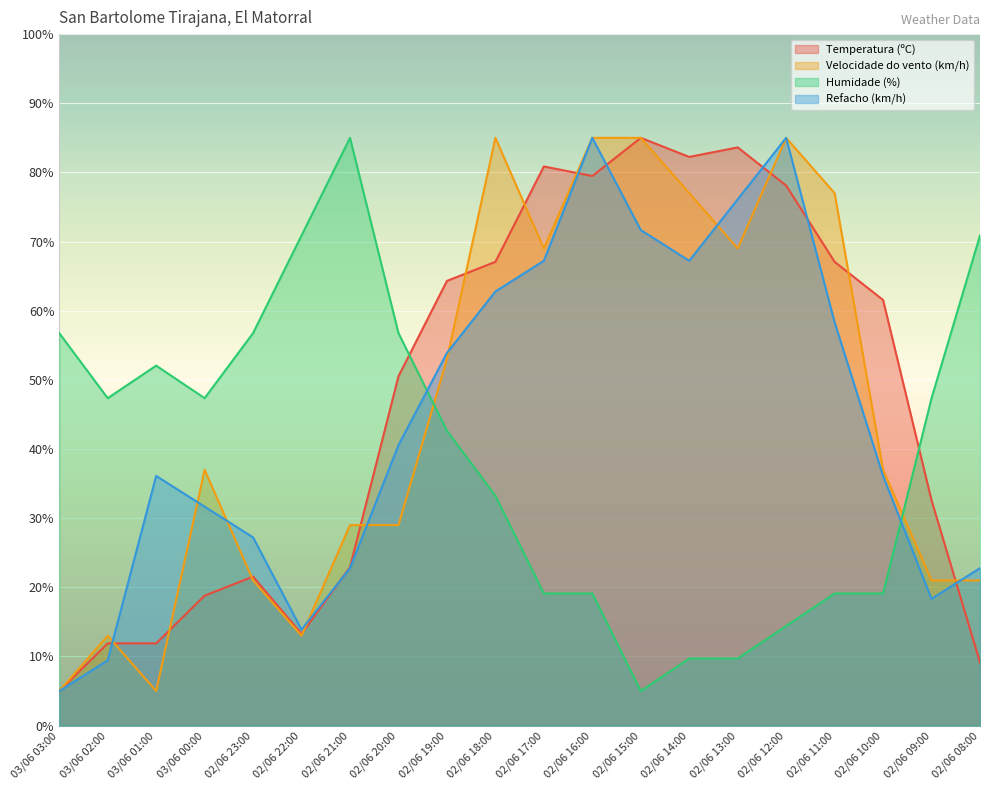

What is the average value of the Velocidade do vento (km/h) series?

45.8